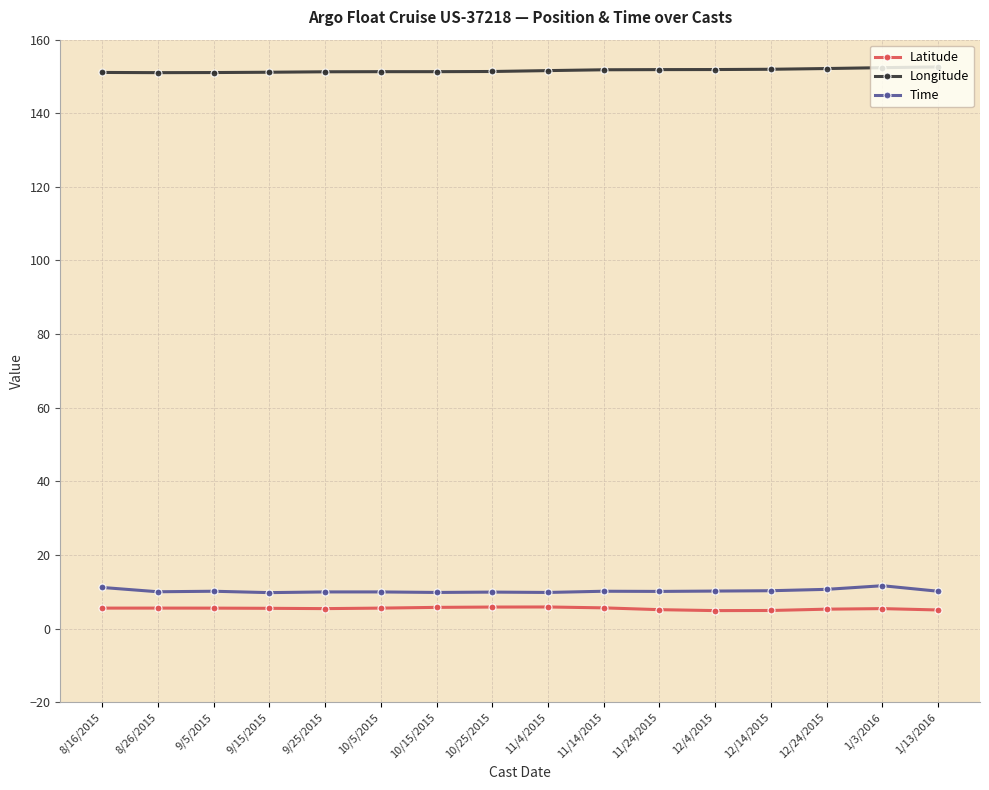

True or false: Time and Latitude intersect in this chart.

False